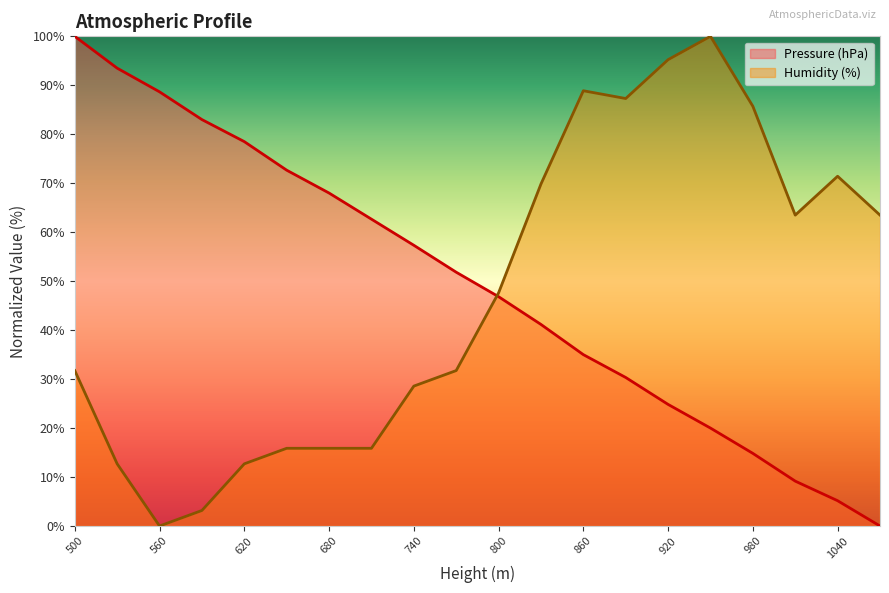

Which category has the highest value in the Pressure (hPa) series?

500